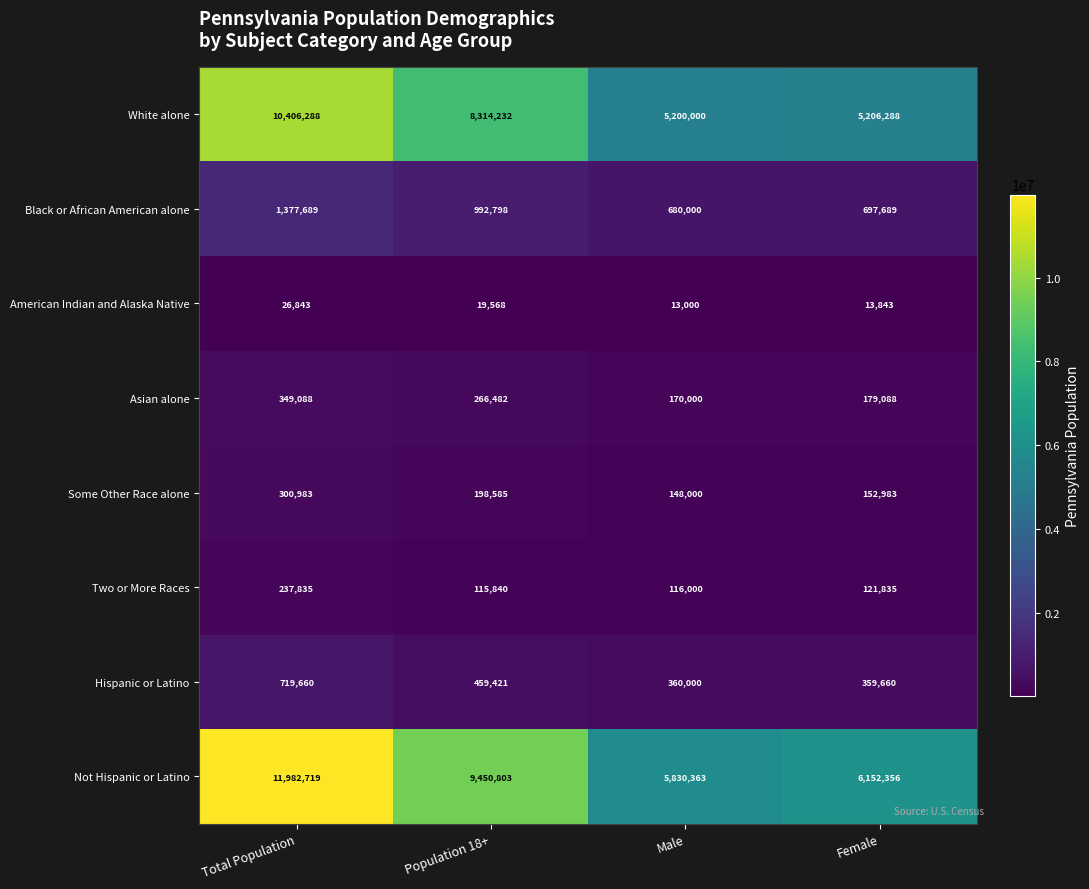

Is it true that Some Other Race alone equals 152983 at Female?

True